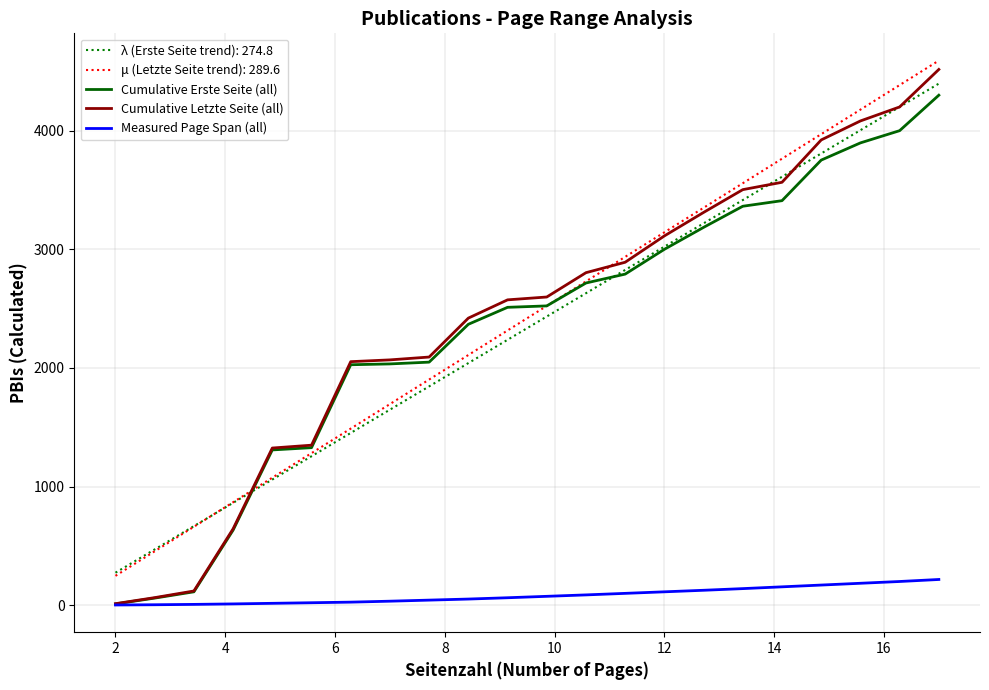

What is the maximum value for Measured Page Span (all)?

217.0